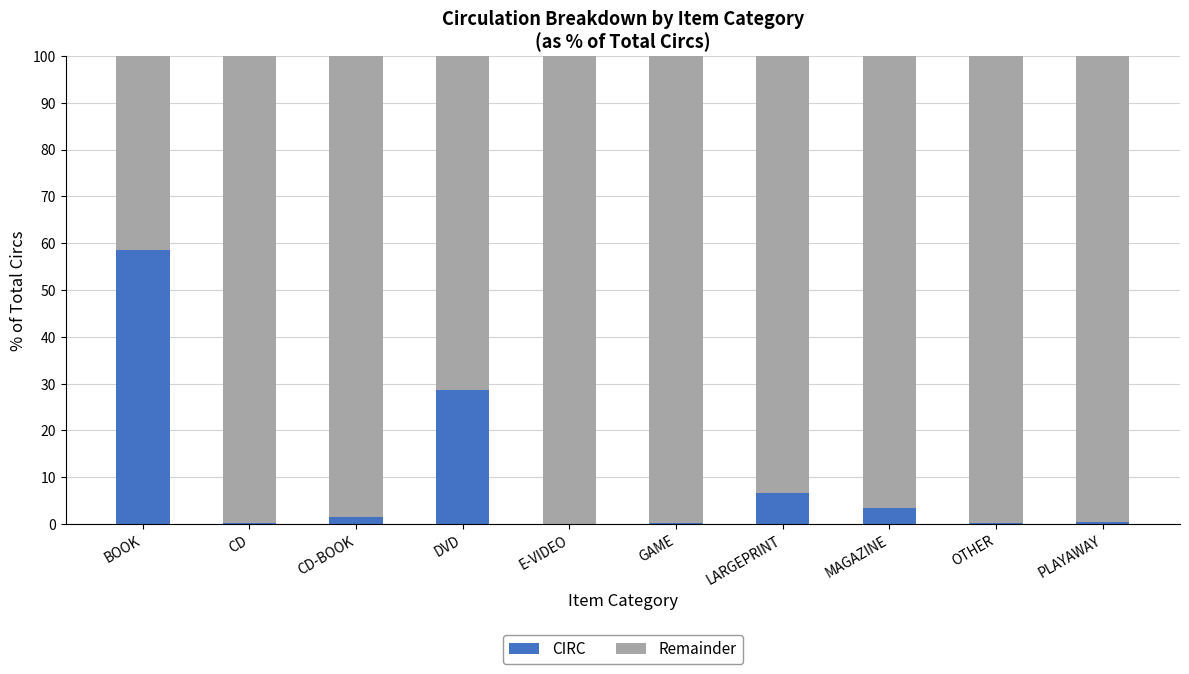

What is the total value across all series at LARGEPRINT?

100.0